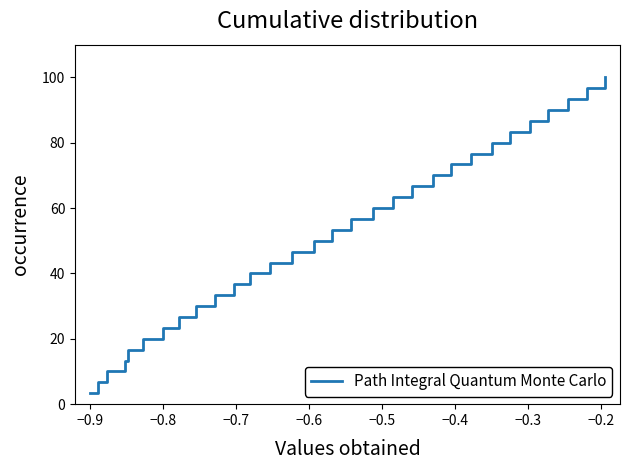

What is the smallest value displayed?

3.3